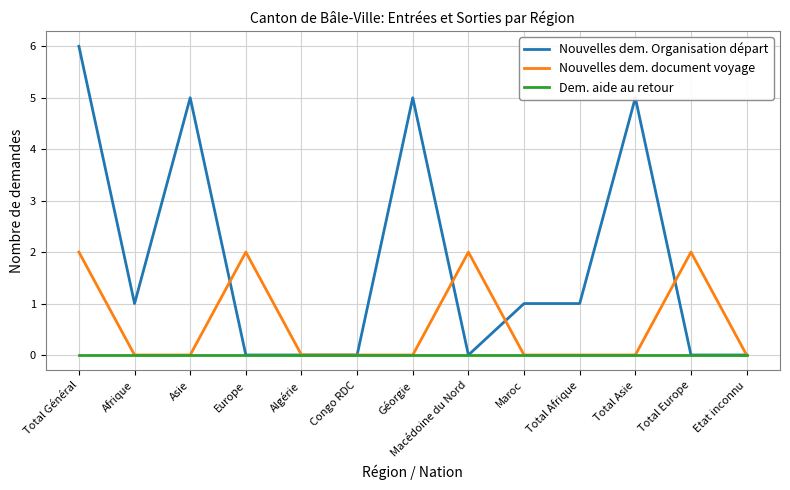

At which category is the sum across all series the highest?

Total Général